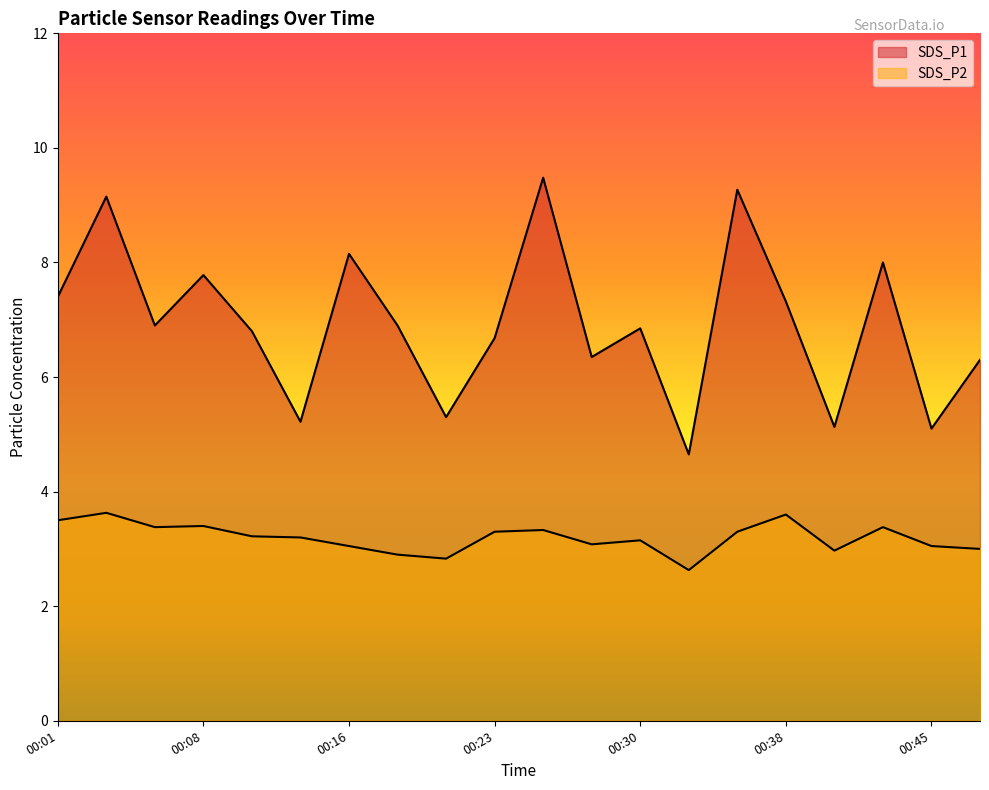

Reading left to right, list all the values displayed in this chart.

SDS_P1: 7.4	9.2	6.9	7.8	6.8	5.2	8.2	6.9	5.3	6.7	9.5	6.3	6.8	4.7	9.3	7.3	5.1	8.0	5.1	6.3
SDS_P2: 3.5	3.6	3.4	3.4	3.2	3.2	3.0	2.9	2.8	3.3	3.3	3.1	3.1	2.6	3.3	3.6	3.0	3.4	3.0	3.0